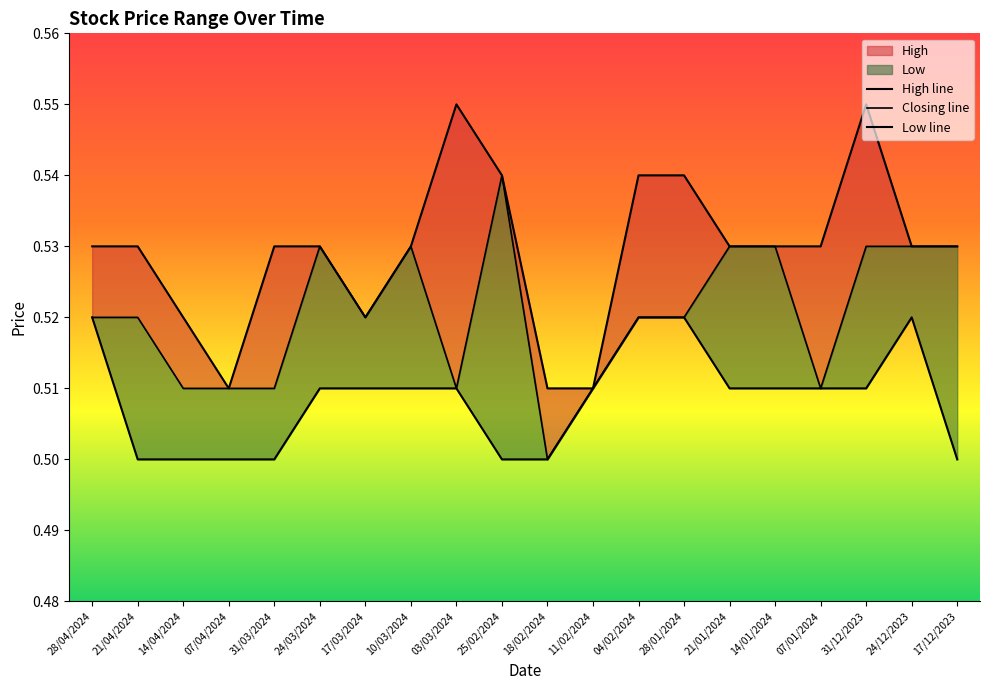

True or false: High line and Closing line cross at least once.

False